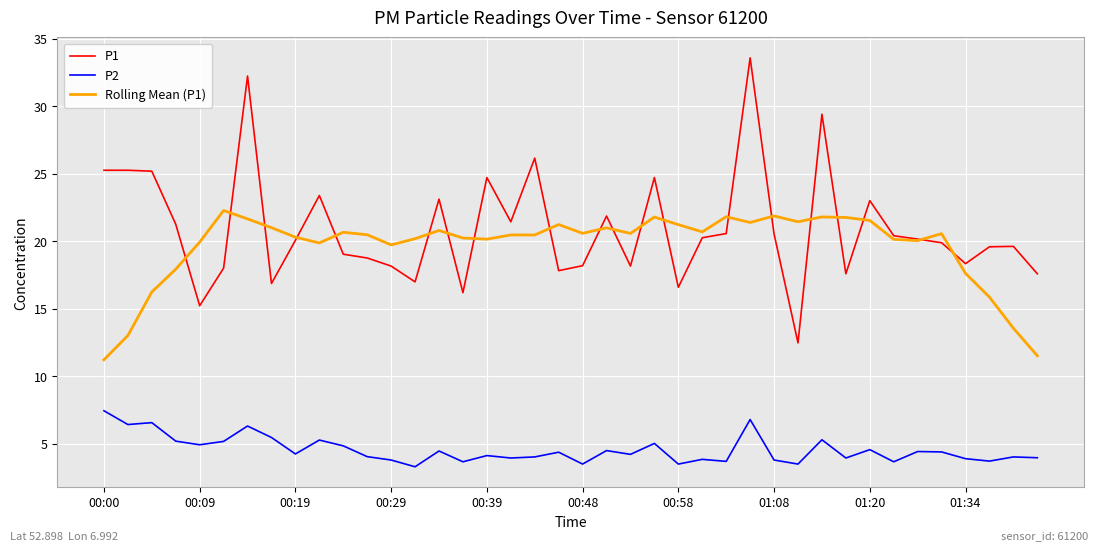

List the series in order of their peak value, lowest first.

P2, Rolling Mean (P1), P1